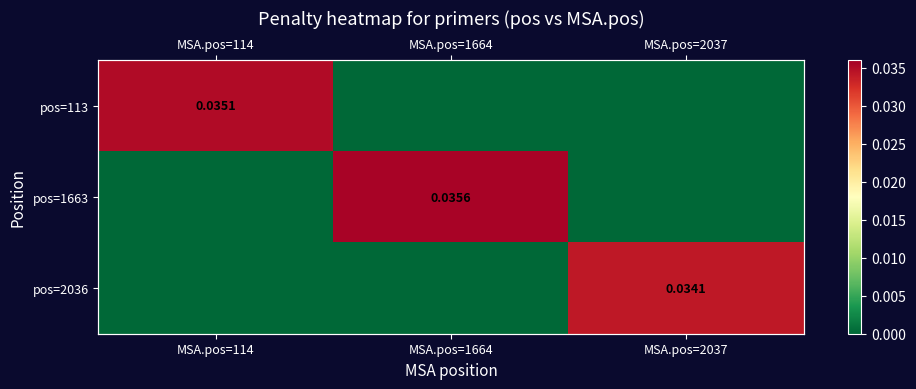

List the labels in order of pos=113 value, smallest first.

MSA.pos=1664, MSA.pos=2037, MSA.pos=114